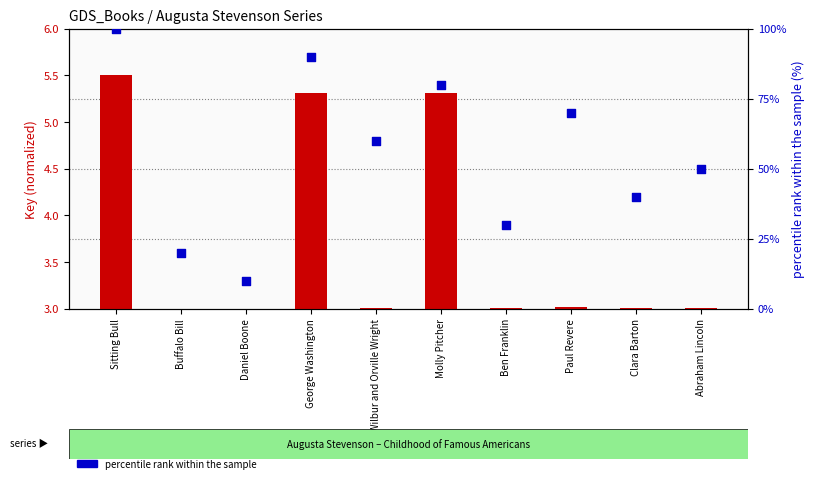

At which category is the sum across all series the highest?

Sitting Bull